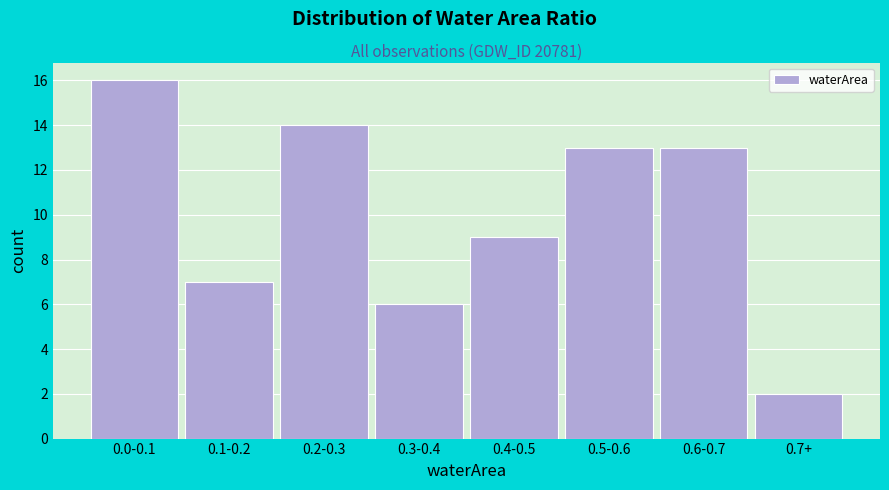

Reading left to right, what are all the values shown in this chart?

0.0-0.1=16	0.1-0.2=7	0.2-0.3=14	0.3-0.4=6	0.4-0.5=9	0.5-0.6=13	0.6-0.7=13	0.7+=2